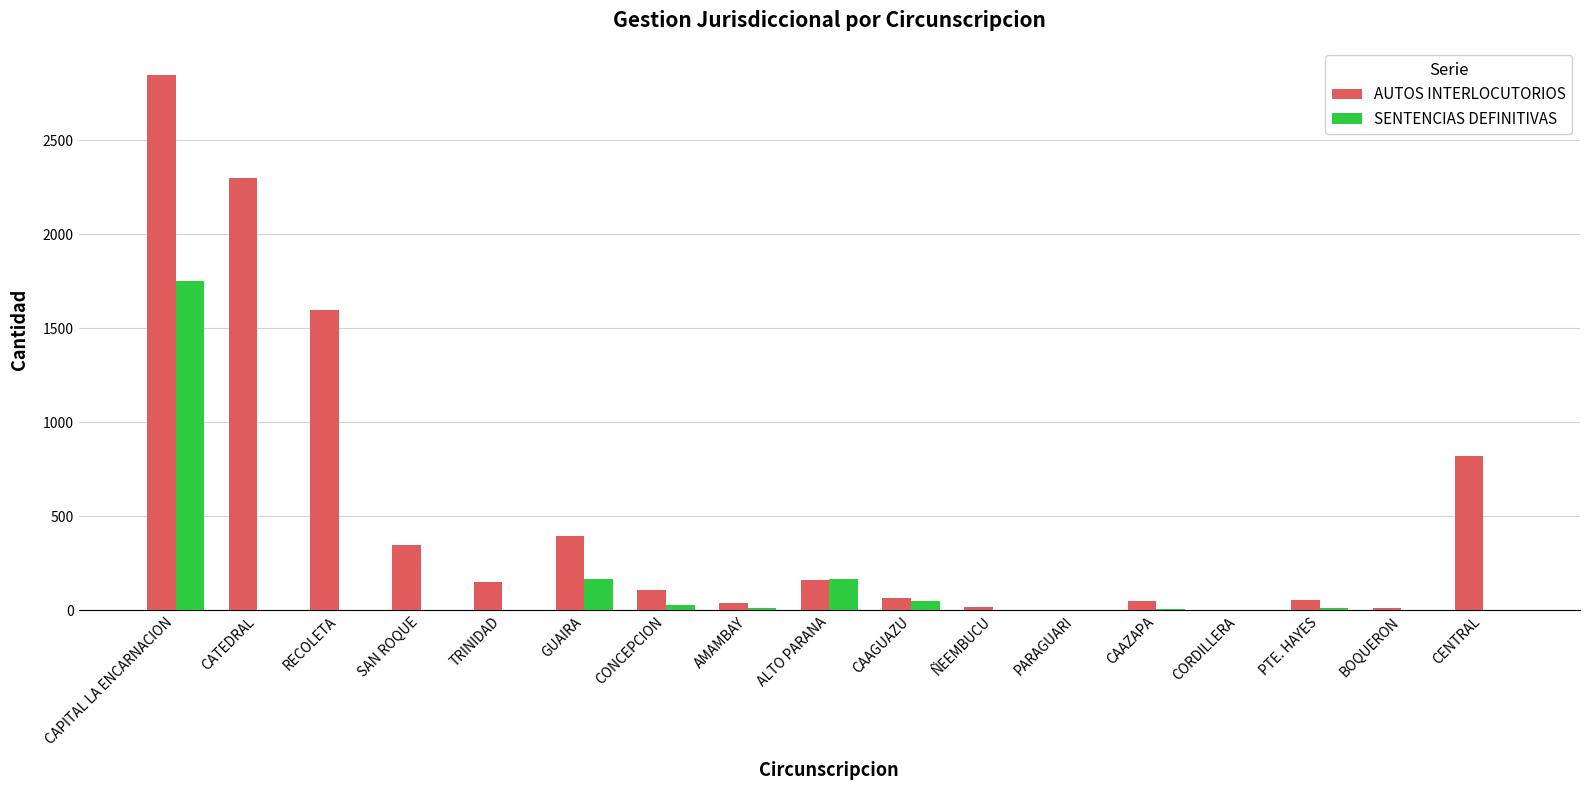

Which series changed the most between RECOLETA and CAAGUAZU?

AUTOS INTERLOCUTORIOS